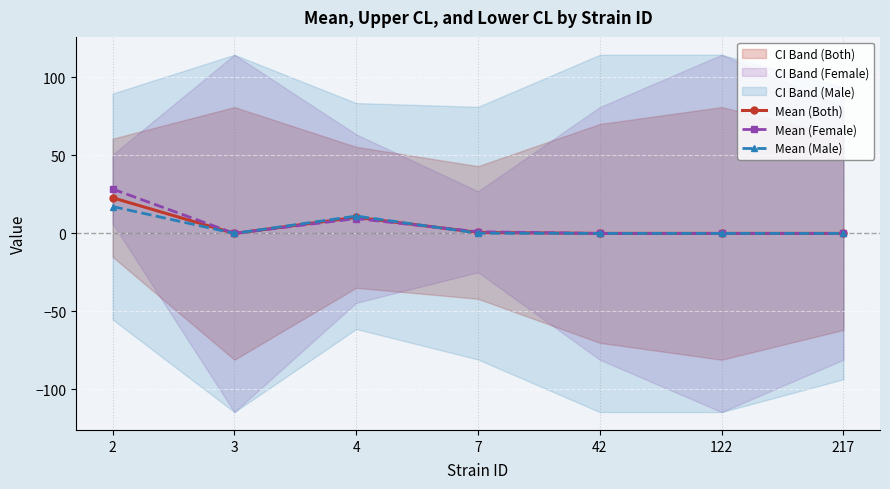

The Mean (Male) series shows 0.0 at 122. True or false?

True